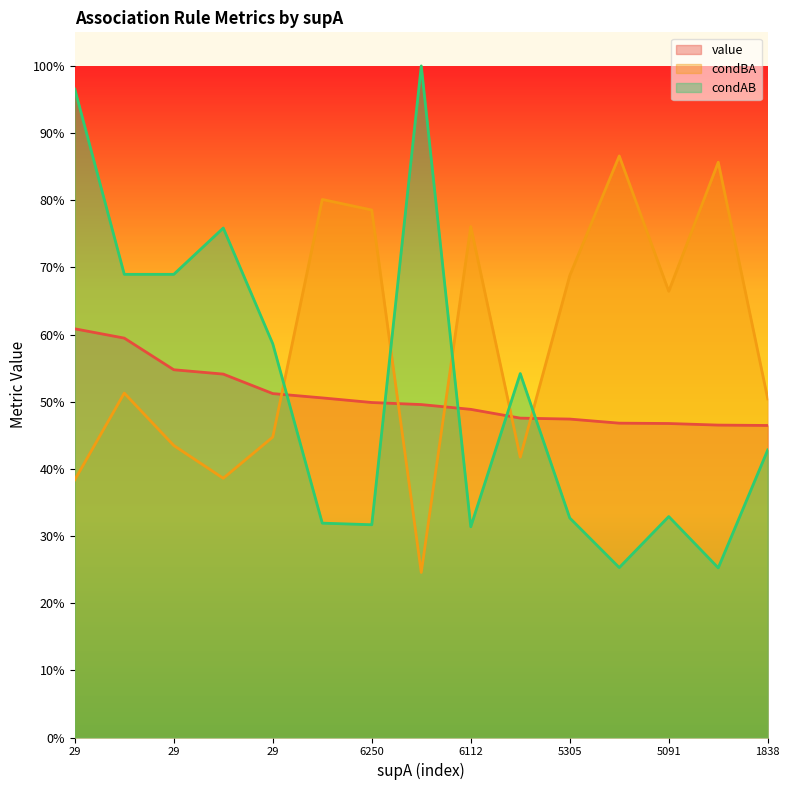

The value of condBA at 1821 is 0.9. True or false?

True